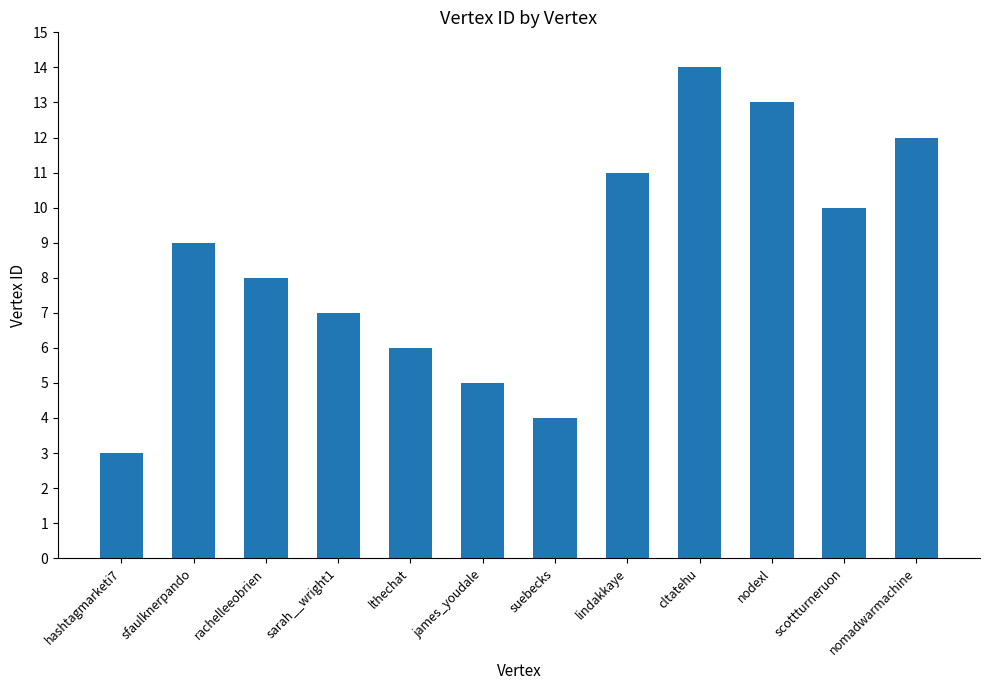

What is the approximate value at sfaulknerpando, to the nearest 5?

10